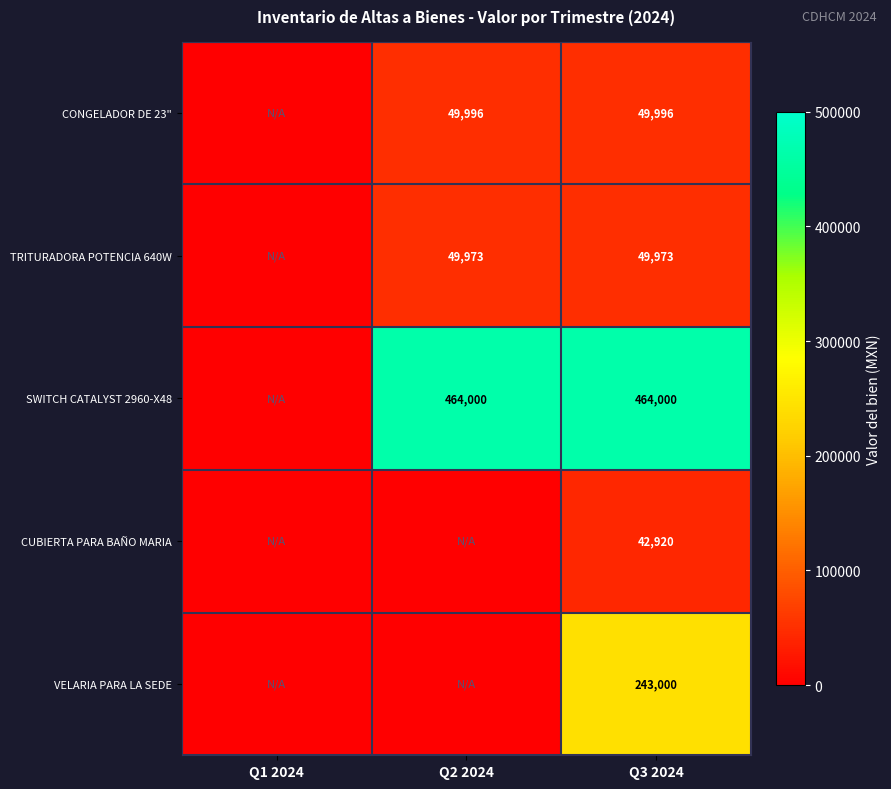

At Q3 2024, list the series in order from largest to smallest.

SWITCH CATALYST 2960-X48, VELARIA PARA LA SEDE, CONGELADOR DE 23", TRITURADORA POTENCIA 640W, CUBIERTA PARA BAÑO MARIA